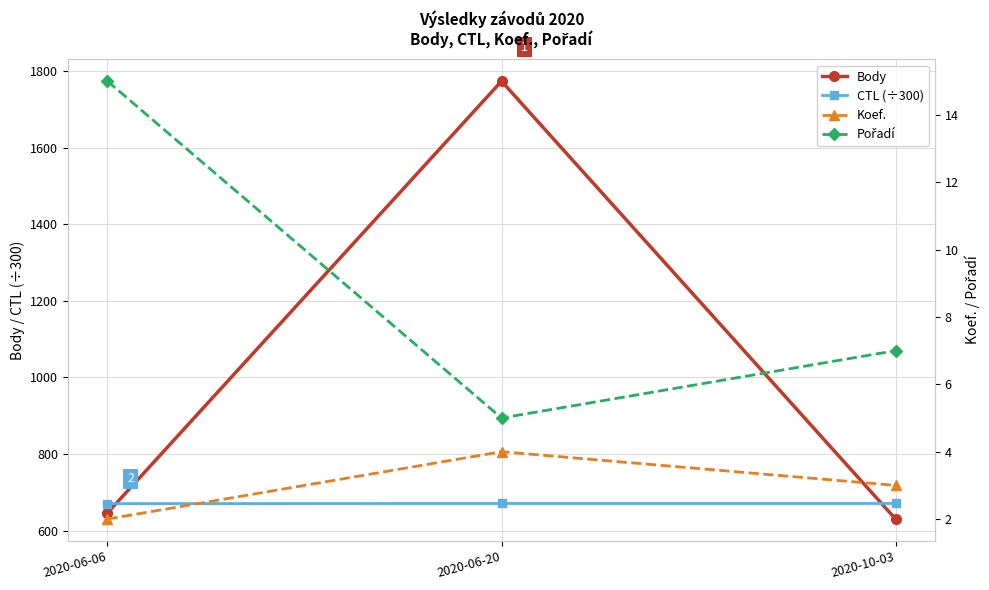

Where is Body nearest to the value 1202?

2020-06-06